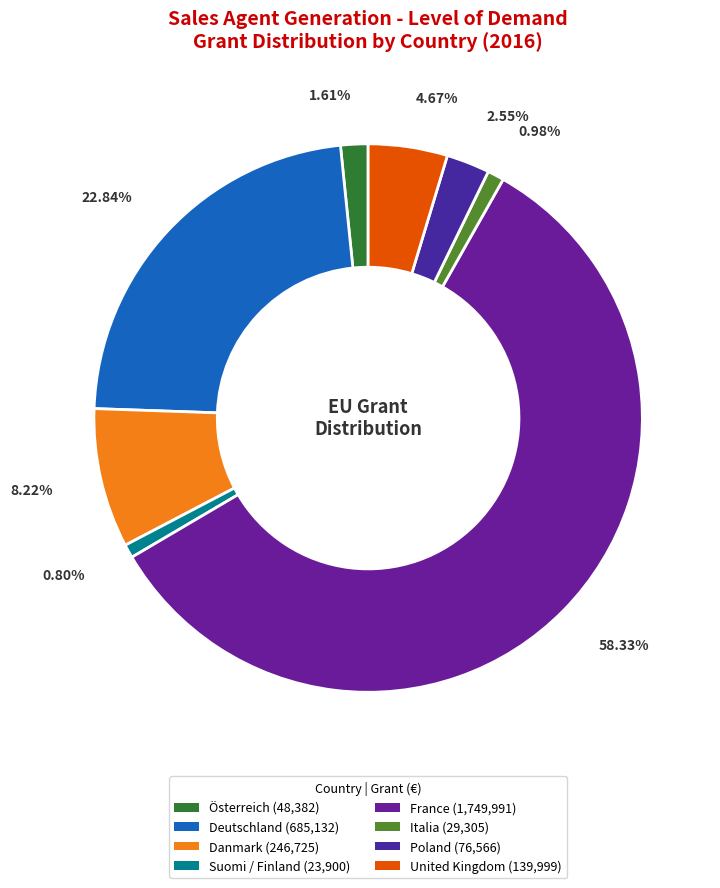

How many segments does this pie chart have?

8